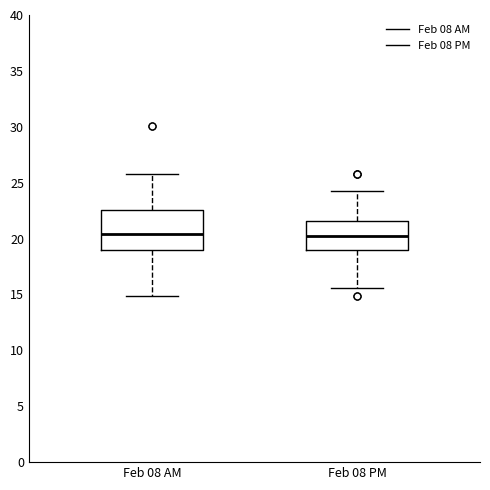

Where does the upper whisker of the box for Feb 08 AM end on the y-axis? The values are not printed on the chart, so give them approximately, as read against the axis.

26.0